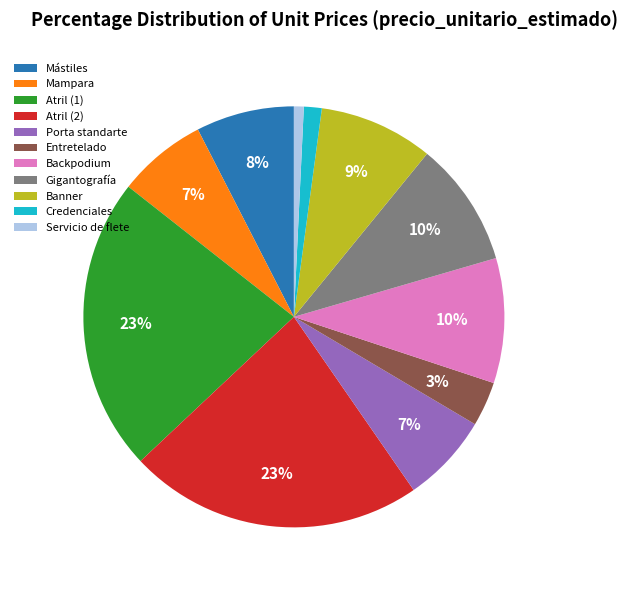

Does Entretelado represent more than half of the total?

No